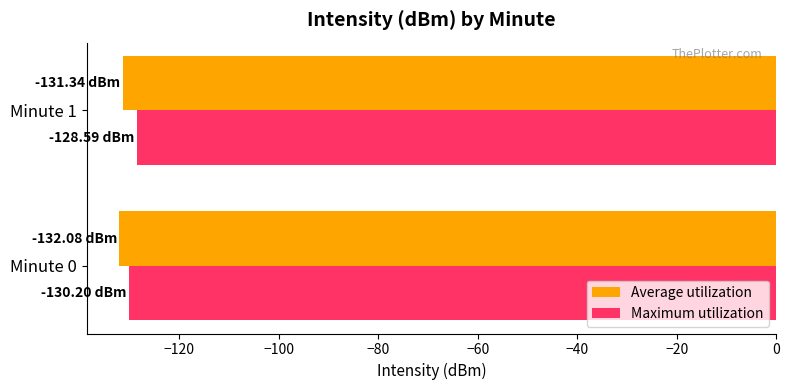

How many data points does each series have?

2